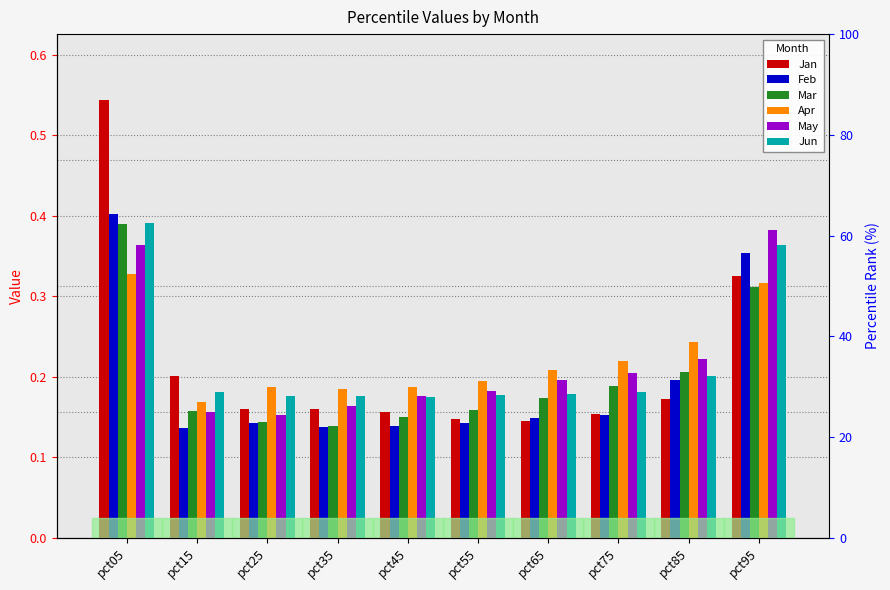

What is the average value of the Jun series?

0.2